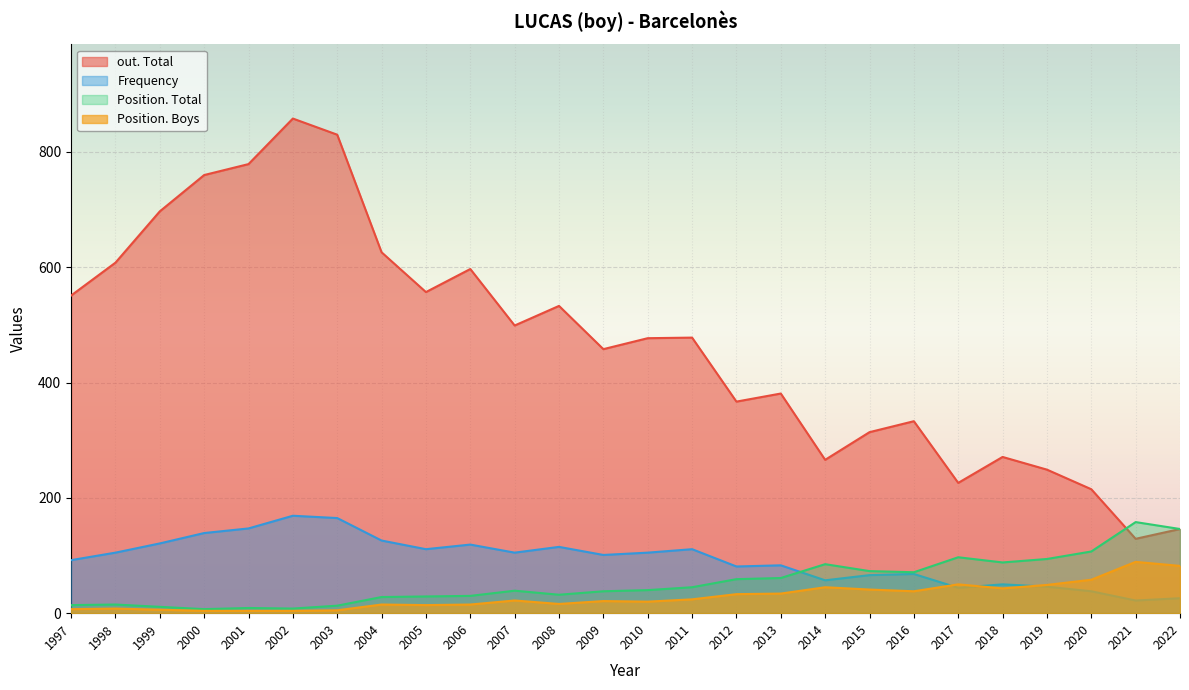

At which label does out. Total reach its peak?

2002